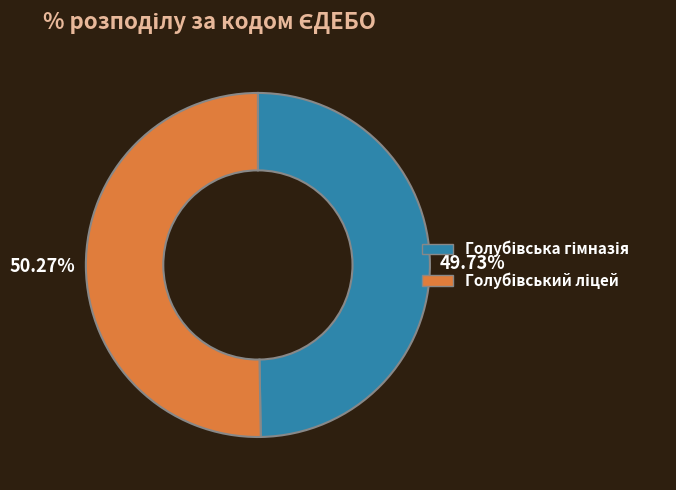

Is there a majority slice in this chart?

Yes